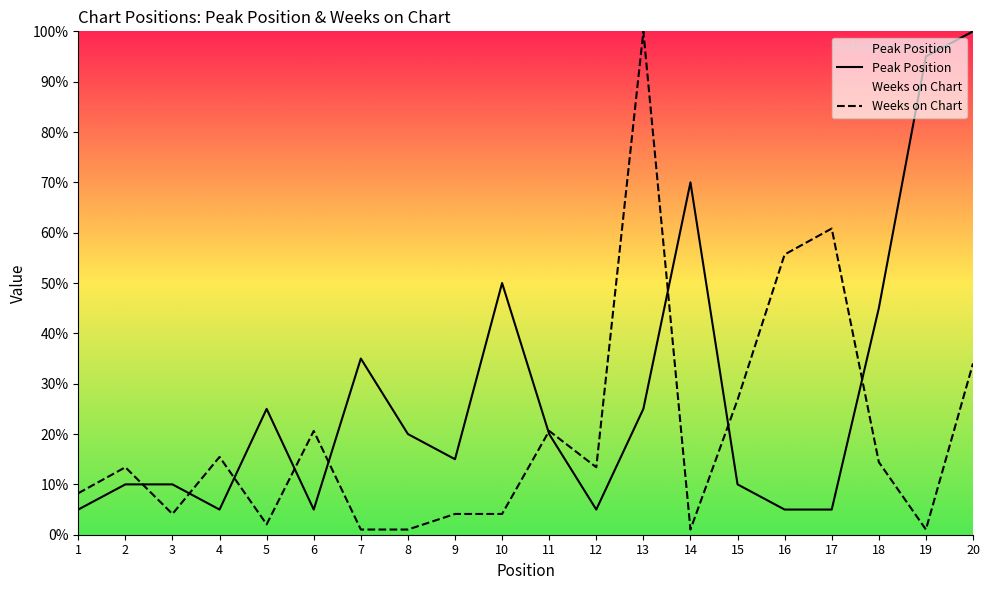

At 15, list the series in order from smallest to largest.

Peak Position, Weeks on Chart